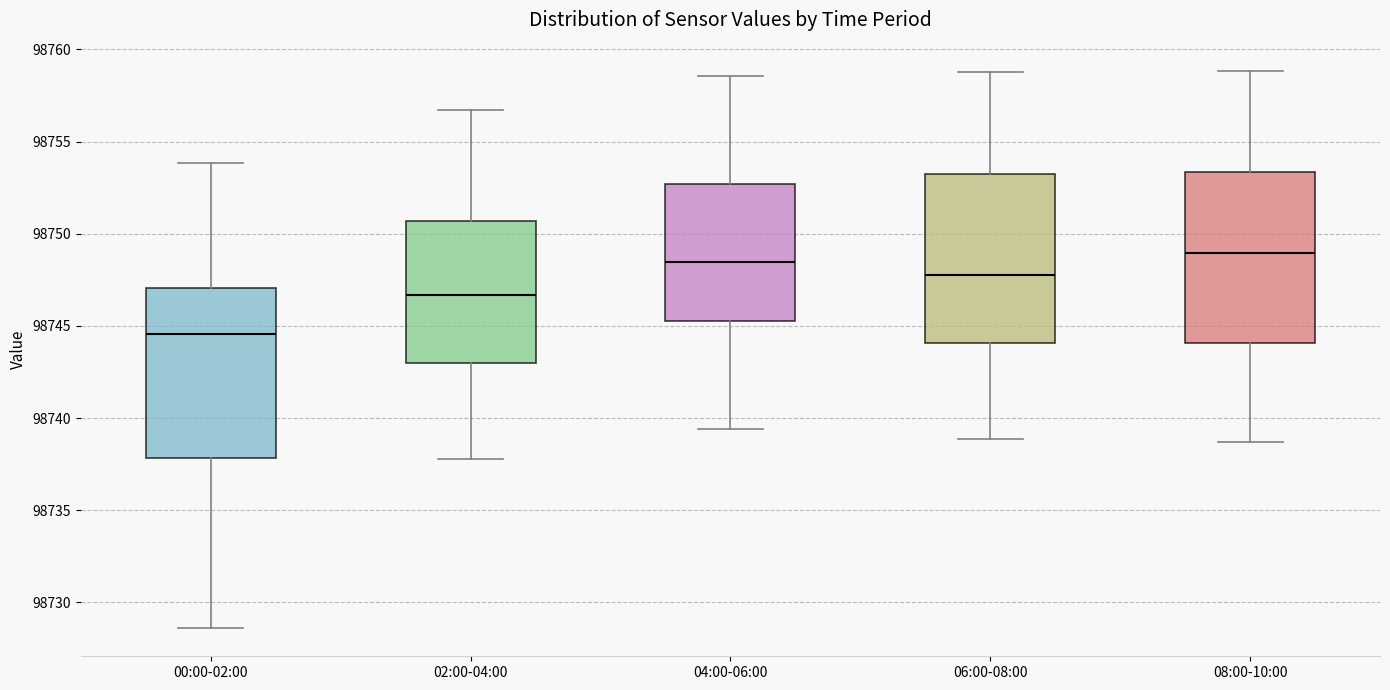

Reading left to right, read every box against the y-axis: the position of its median line, the range the box covers, and the ends of its whiskers. The values are not printed on the chart, so give them approximately, as read against the axis.

00:00-02:00: median 98744.5, box 98738.0 to 98747.0, whiskers 98728.5 to 98754.0
02:00-04:00: median 98746.5, box 98743.0 to 98750.5, whiskers 98738.0 to 98756.5
04:00-06:00: median 98748.5, box 98745.5 to 98752.5, whiskers 98739.5 to 98758.5
06:00-08:00: median 98748.0, box 98744.0 to 98753.5, whiskers 98739.0 to 98759.0
08:00-10:00: median 98749.0, box 98744.0 to 98753.5, whiskers 98738.5 to 98759.0